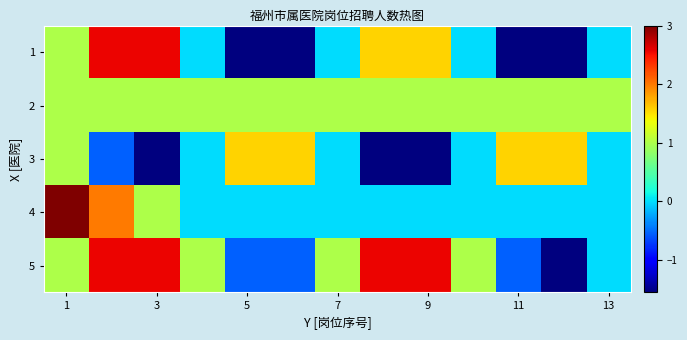

How many data points does each series have?

13